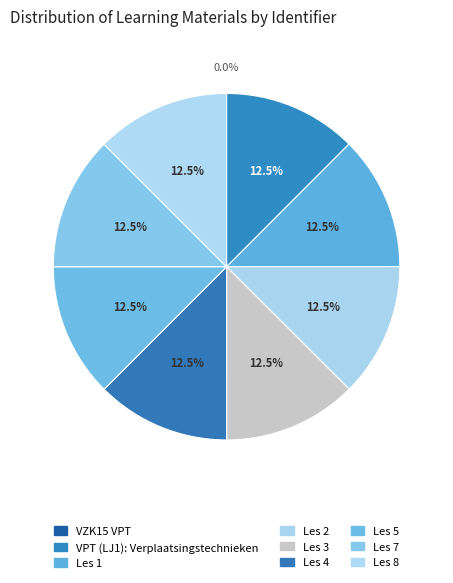

Combined, do VZK15 VPT and Les 1 account for over 50%?

No